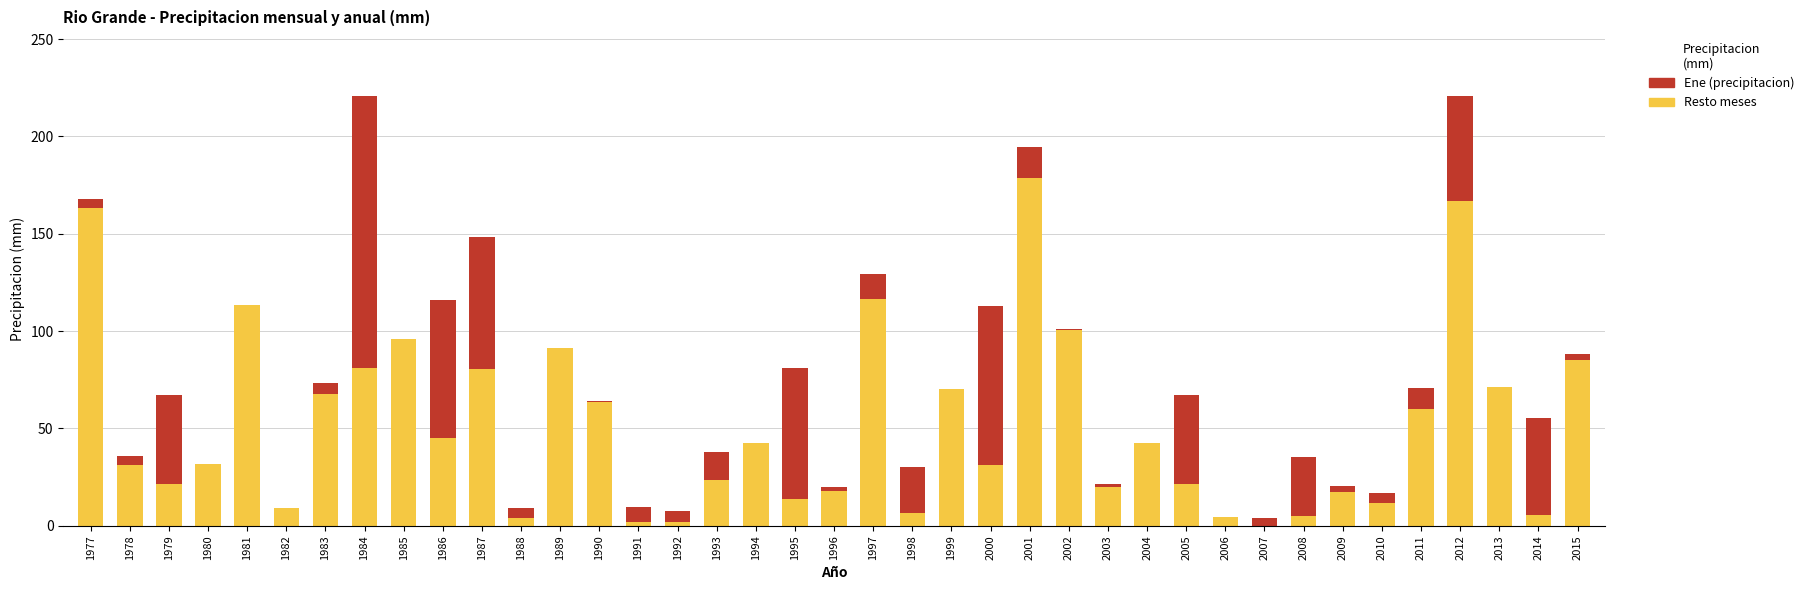

What is the total value across all series at 1985?

95.9